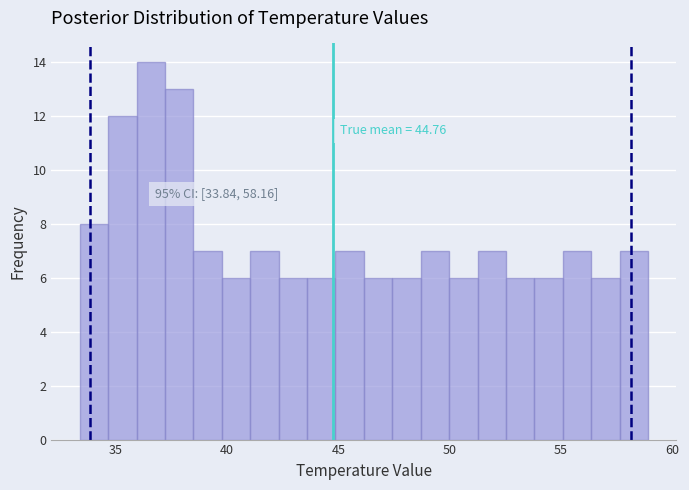

Read against the x-axis, roughly where is the centre of the tallest bar?

36.5